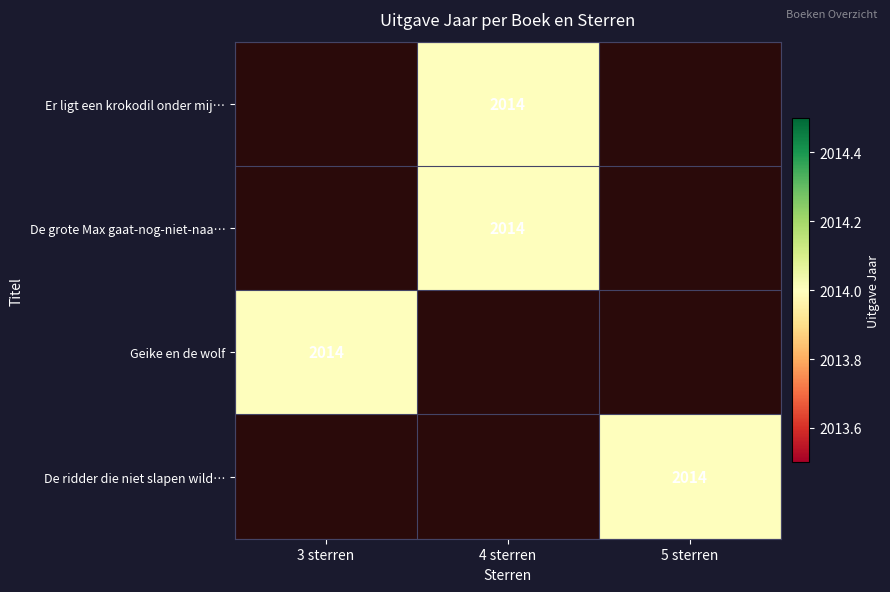

Is it true that De ridder die niet slapen wild… equals 2014.0 at 5 sterren?

True